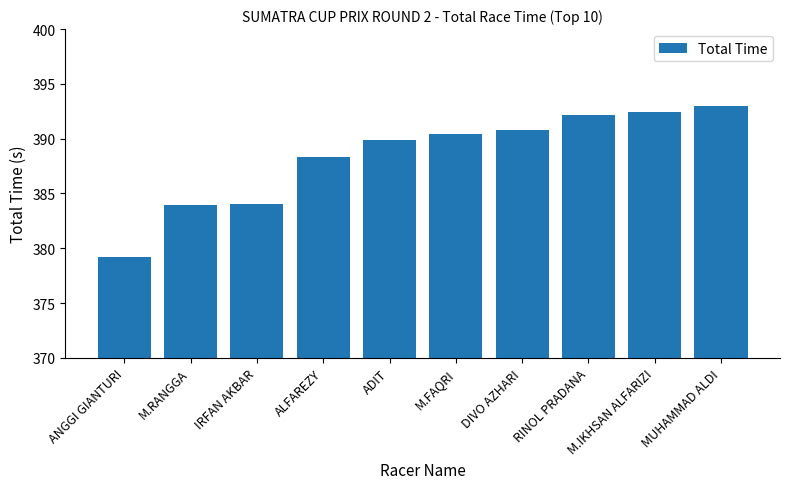

What is the sum of all values?

3884.3